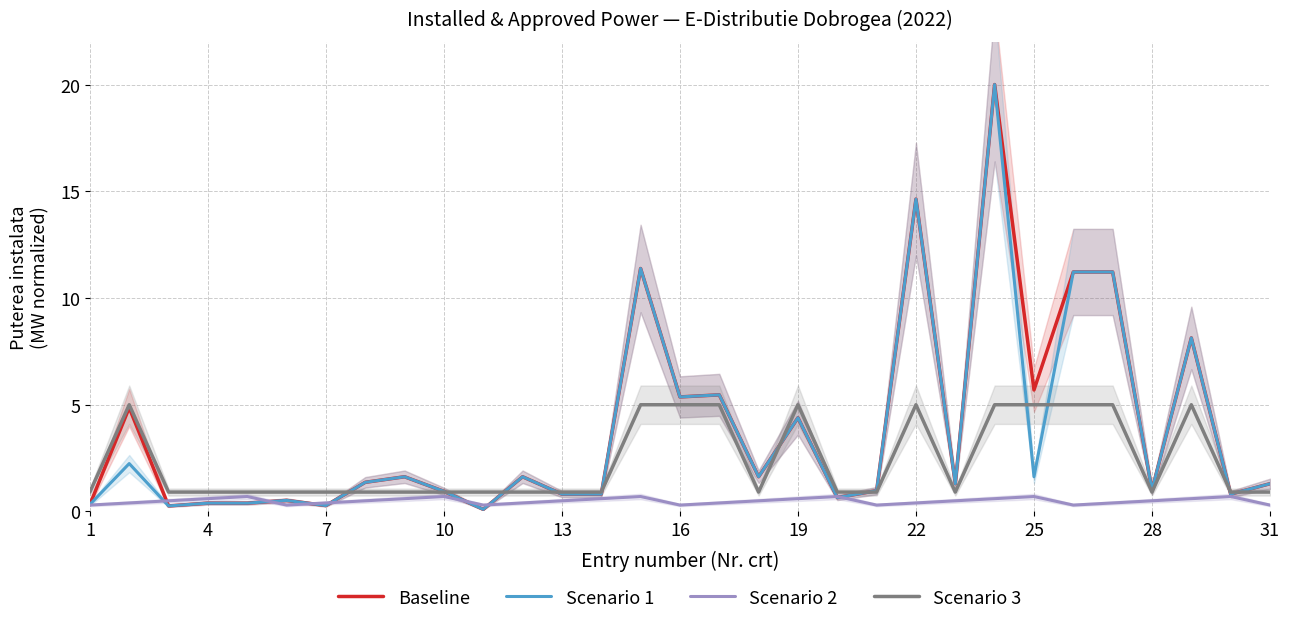

True or false: Scenario 3 has a value of 0.9 at 4.

True